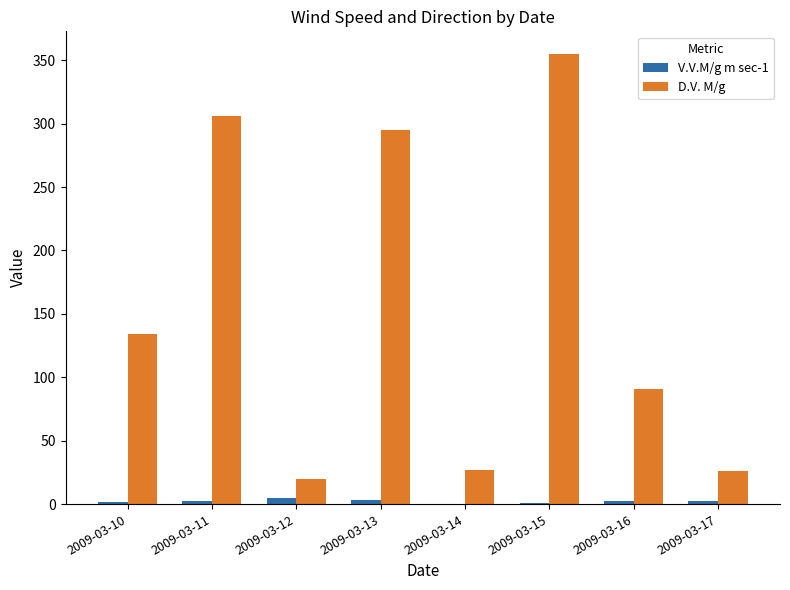

What is the spread (max minus min) of values at 2009-03-14?

26.5